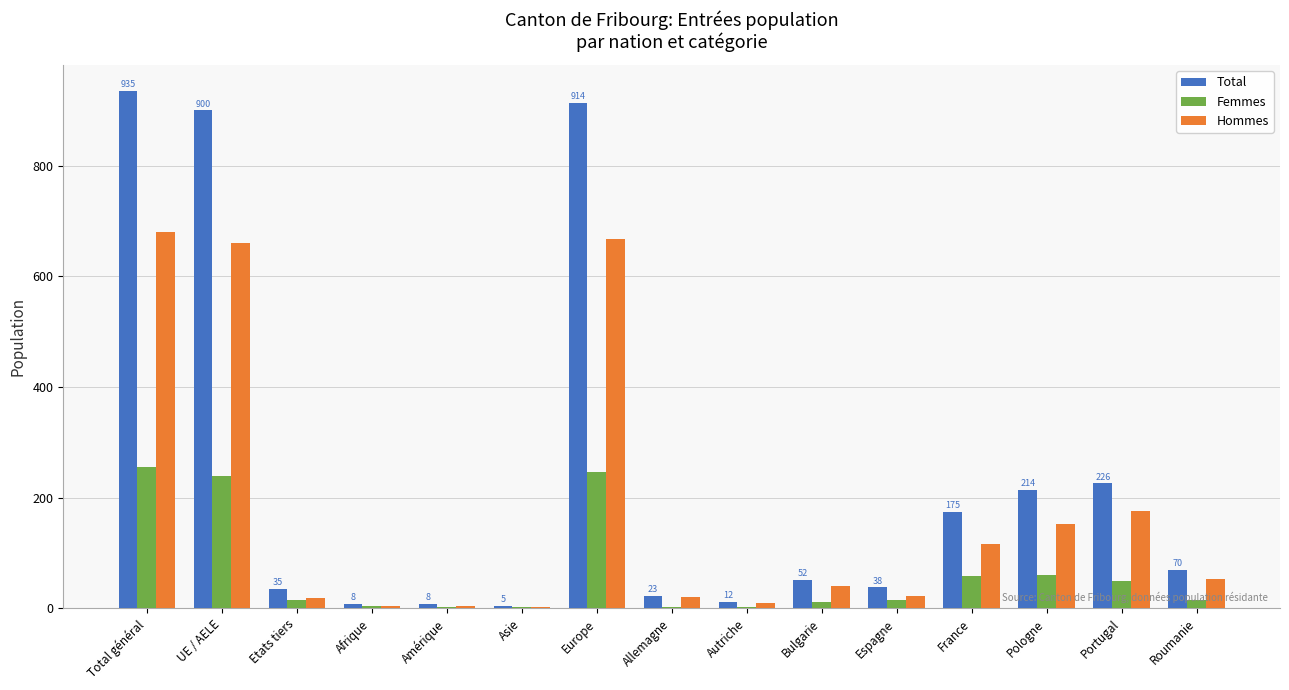

What is the sum of all Femmes values?

982